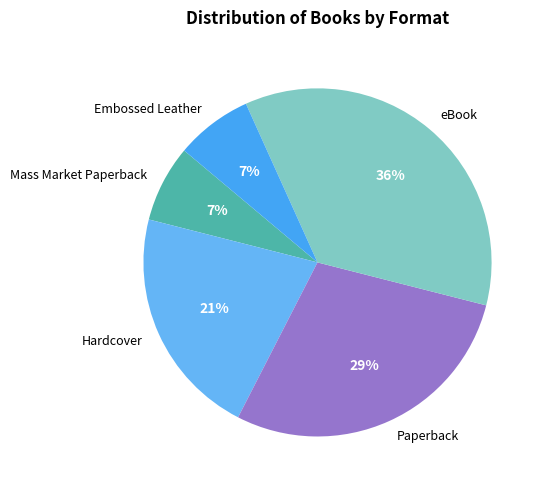

Which category has the biggest portion of the pie?

eBook